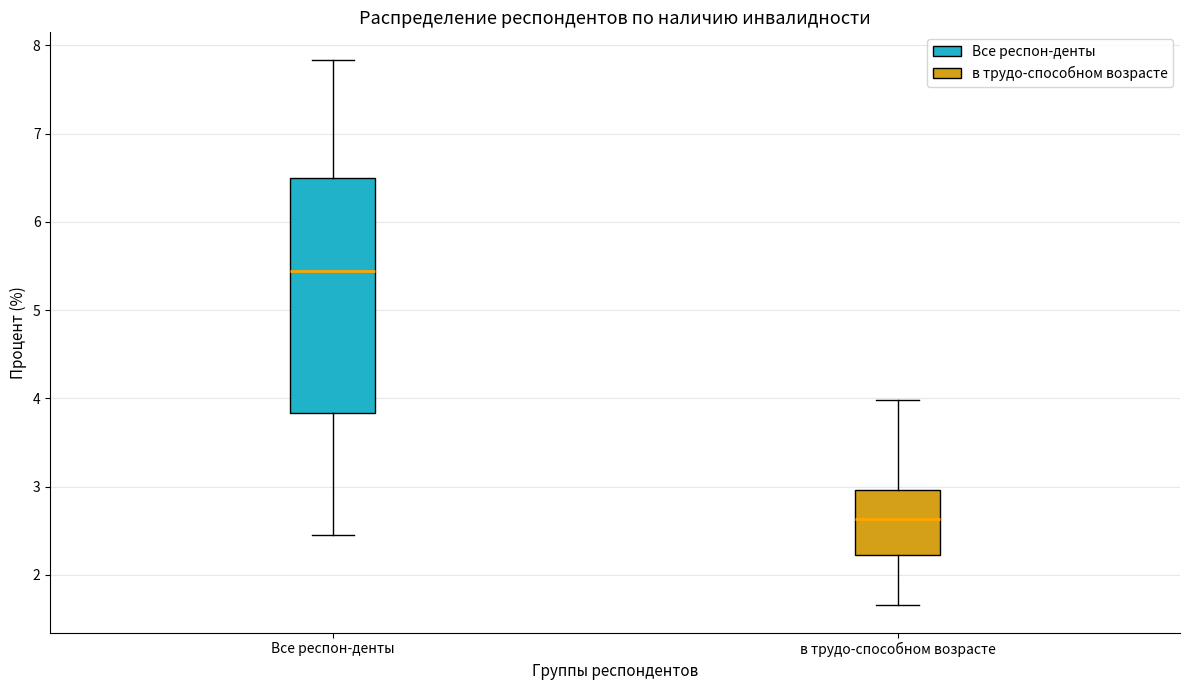

Which box is the tallest, from its lower edge to its upper edge?

Все респон-денты